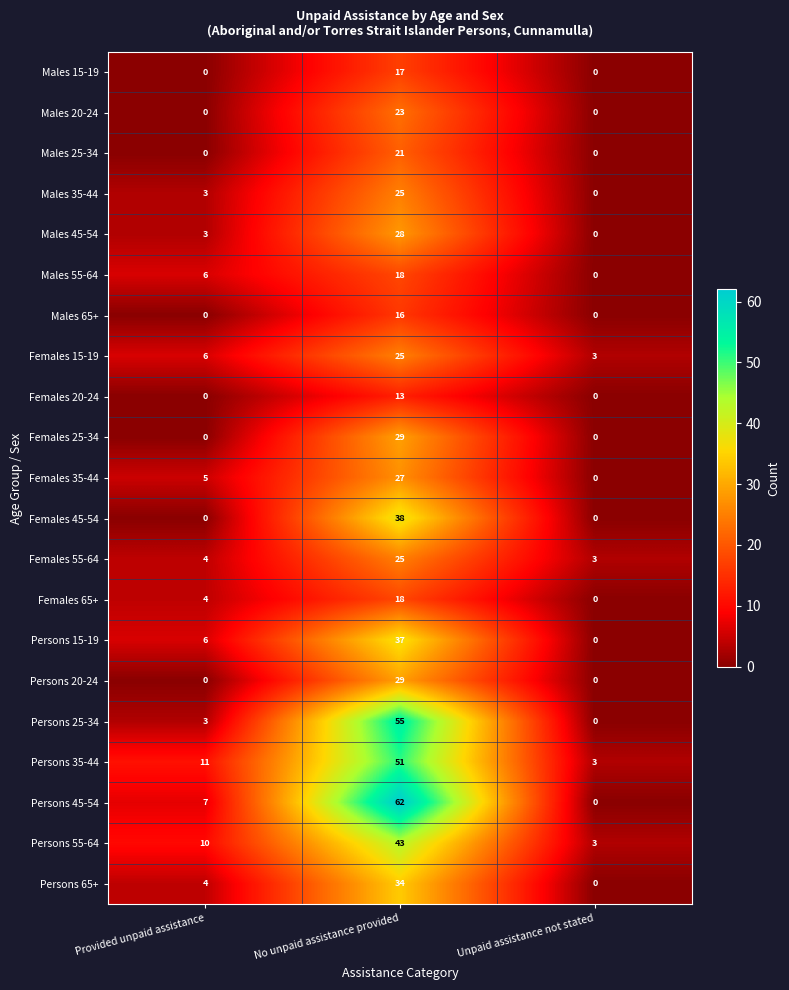

At which category is the sum across all series the highest?

No unpaid assistance provided